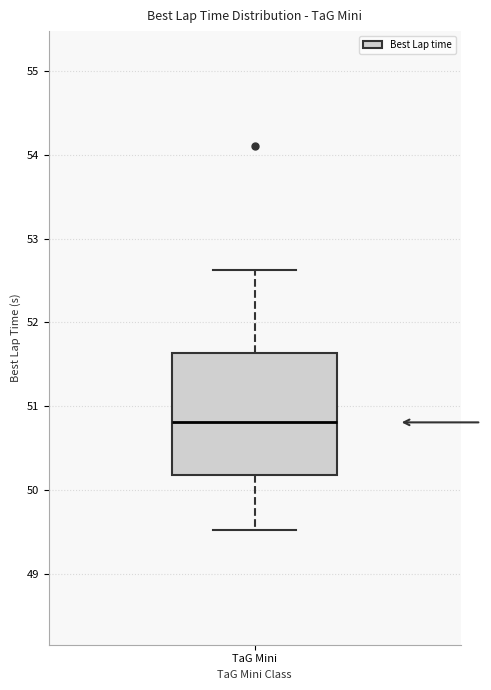

Where is the upper edge of the box for TaG Mini on the y-axis? The values are not printed on the chart, so give them approximately, as read against the axis.

51.6